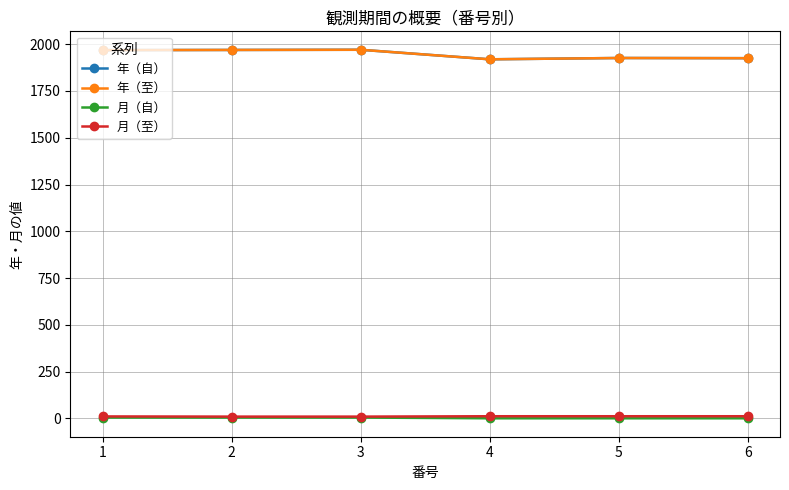

Rank the categories by 年（自） value from lowest to highest.

4, 6, 5, 1, 2, 3